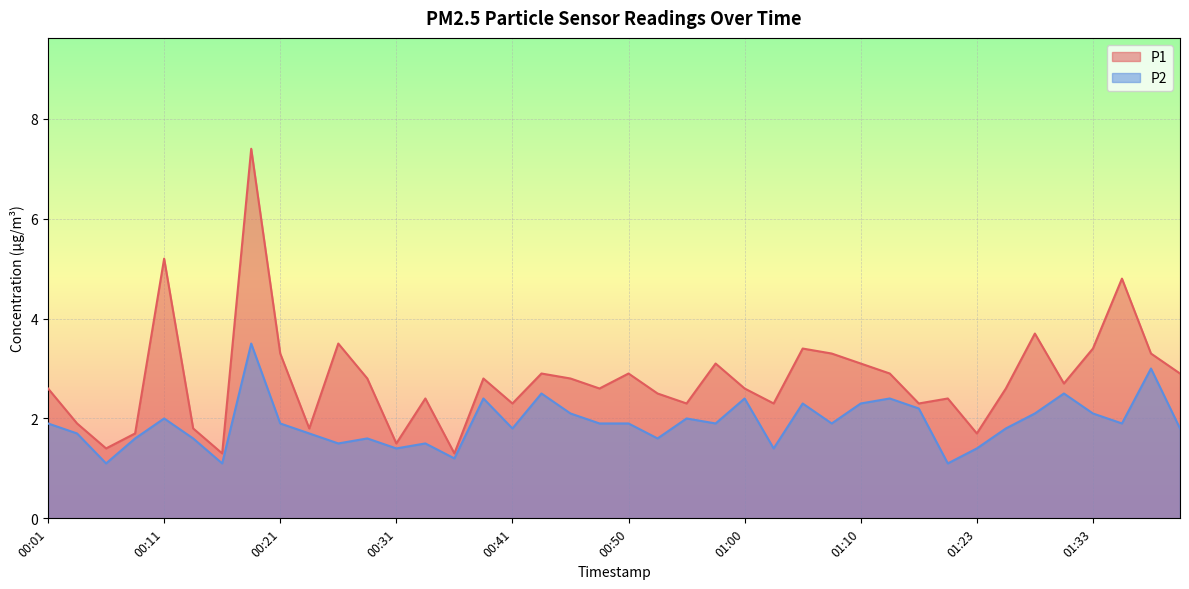

Which series changed the most between 00:04 and 01:03?

P1